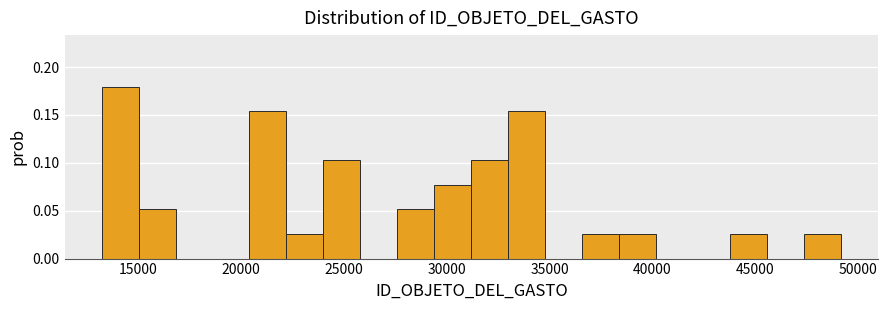

Read against the x-axis, roughly where is the centre of the tallest bar?

14000